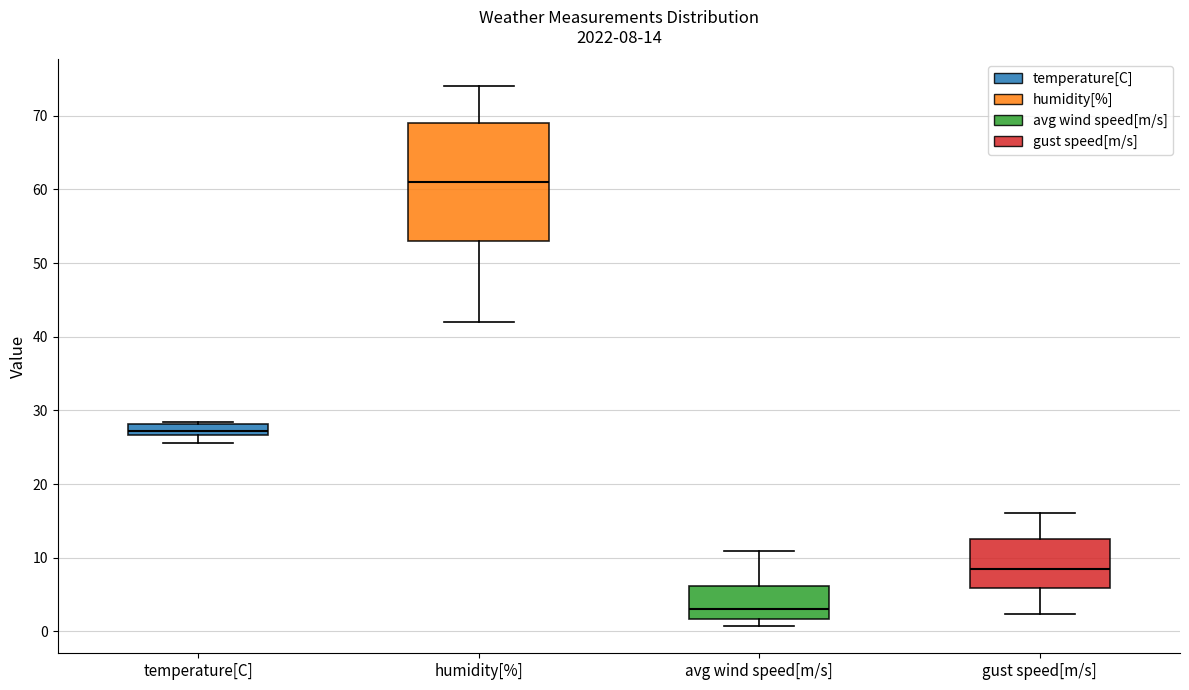

Comparing the boxes themselves (not the whiskers), which one is the tallest?

humidity[%]